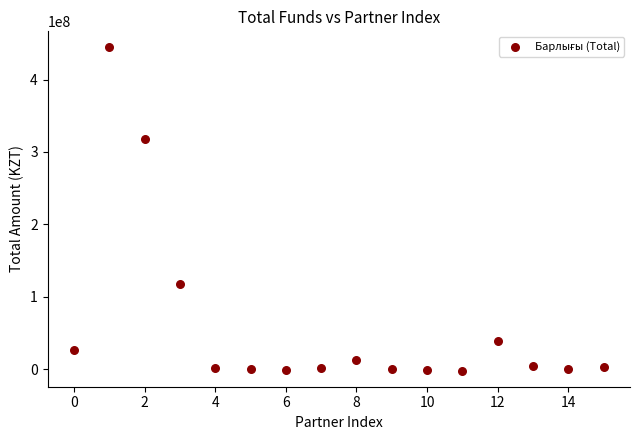

What Y value in the scatter plot is closest to 221149003?

317927270.0